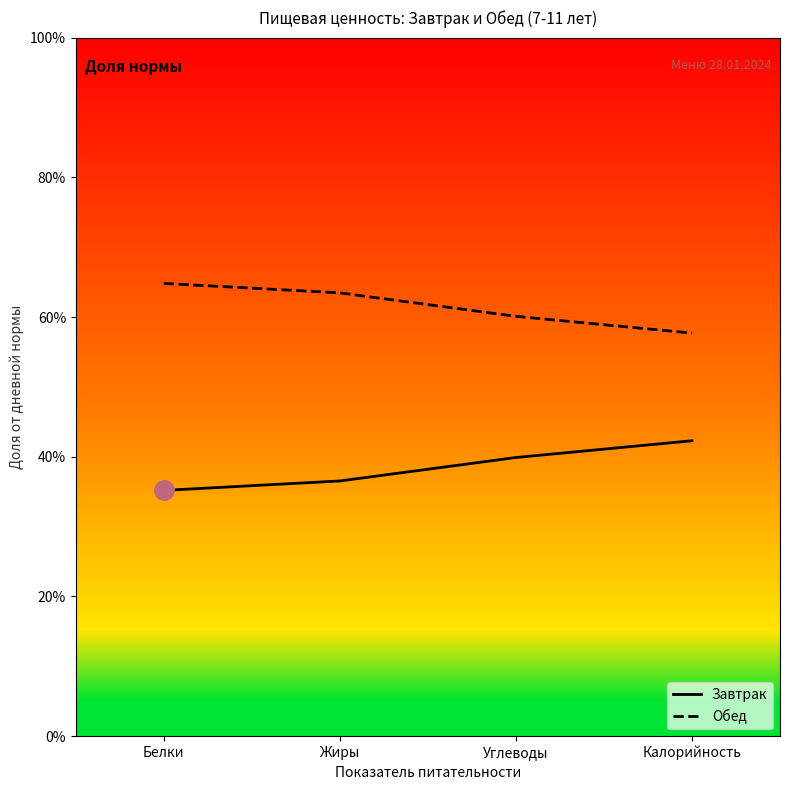

How many lines are shown in the chart?

2